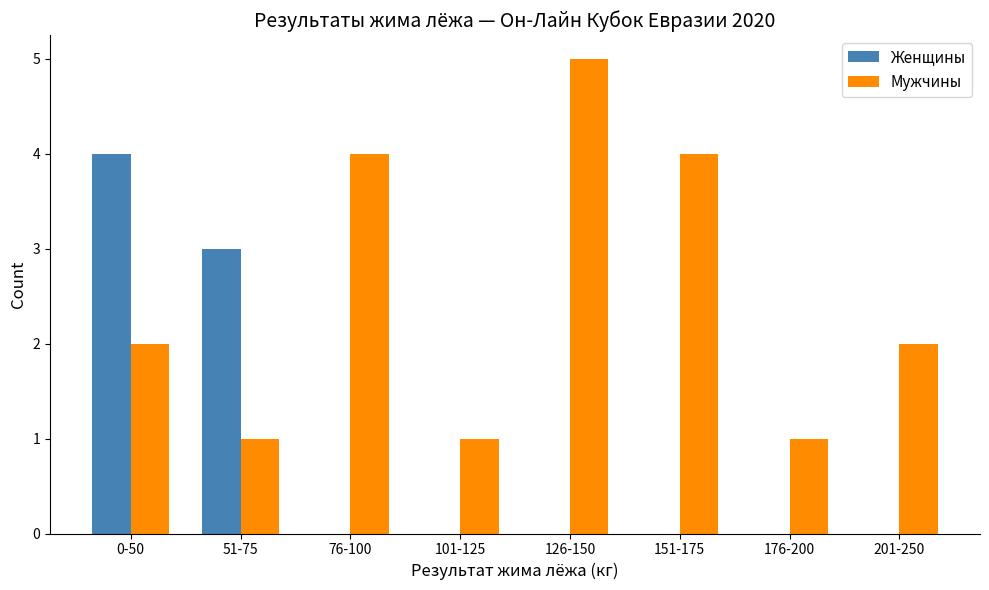

Is the value of Мужчины at 126-150 greater than the value of Женщины at 126-150?

Yes